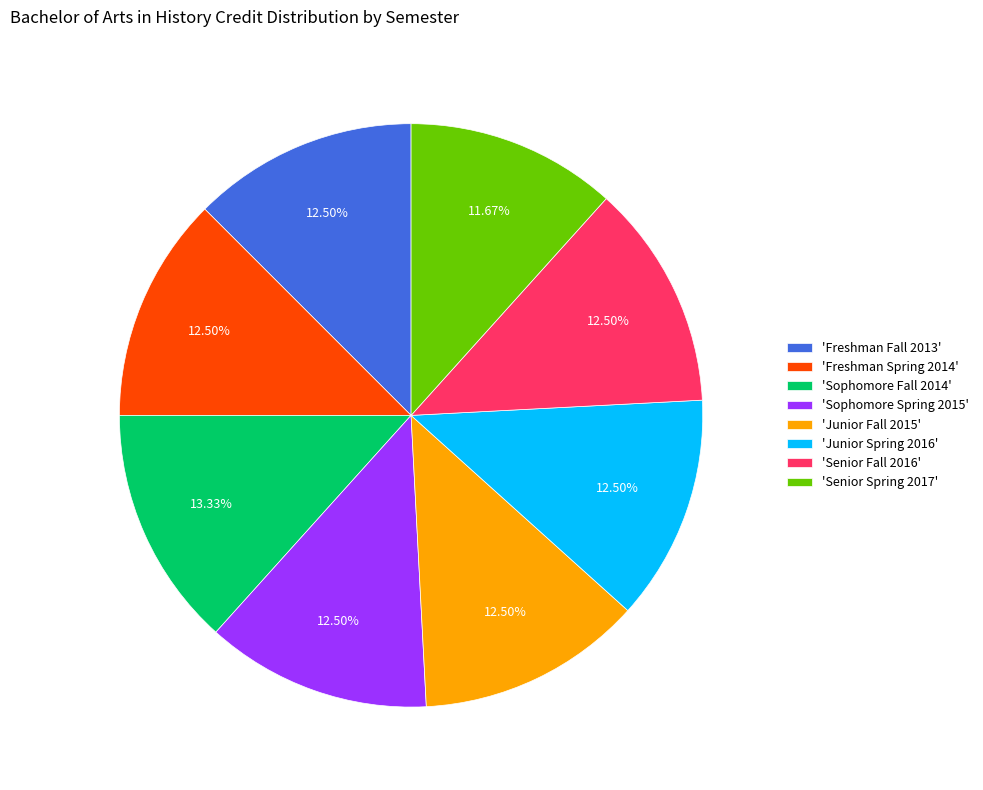

Is the sum of 'Junior Spring 2016' and 'Sophomore Fall 2014' greater than half?

No